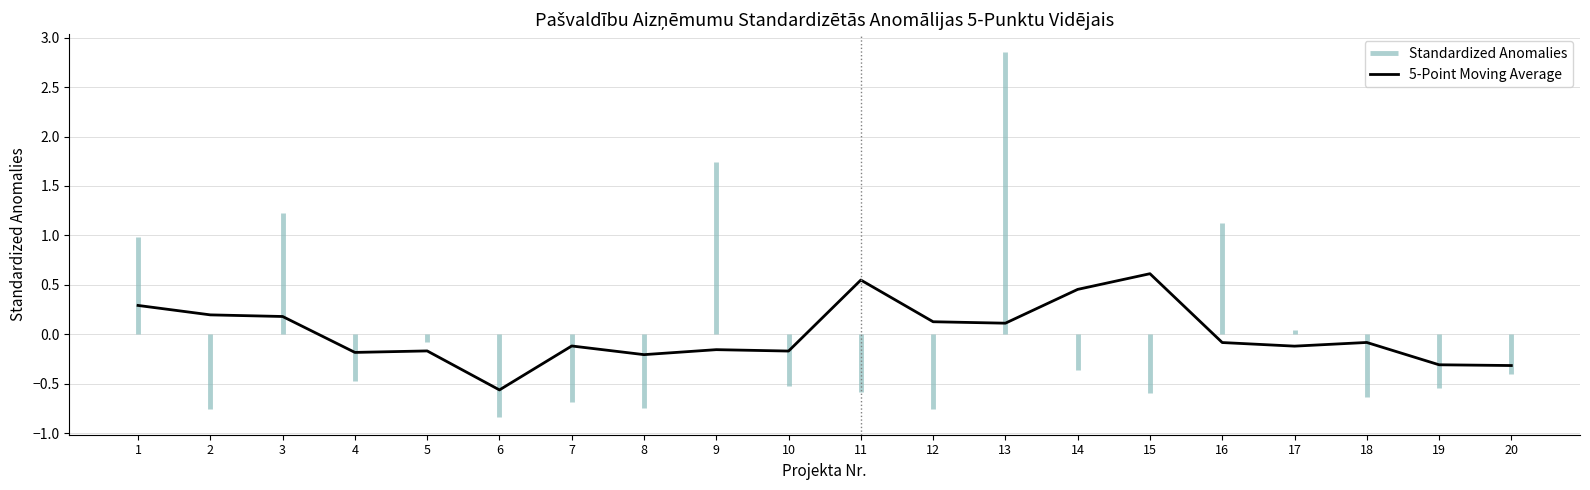

How many points are higher than both their immediate neighbors (excluding endpoints)?

6